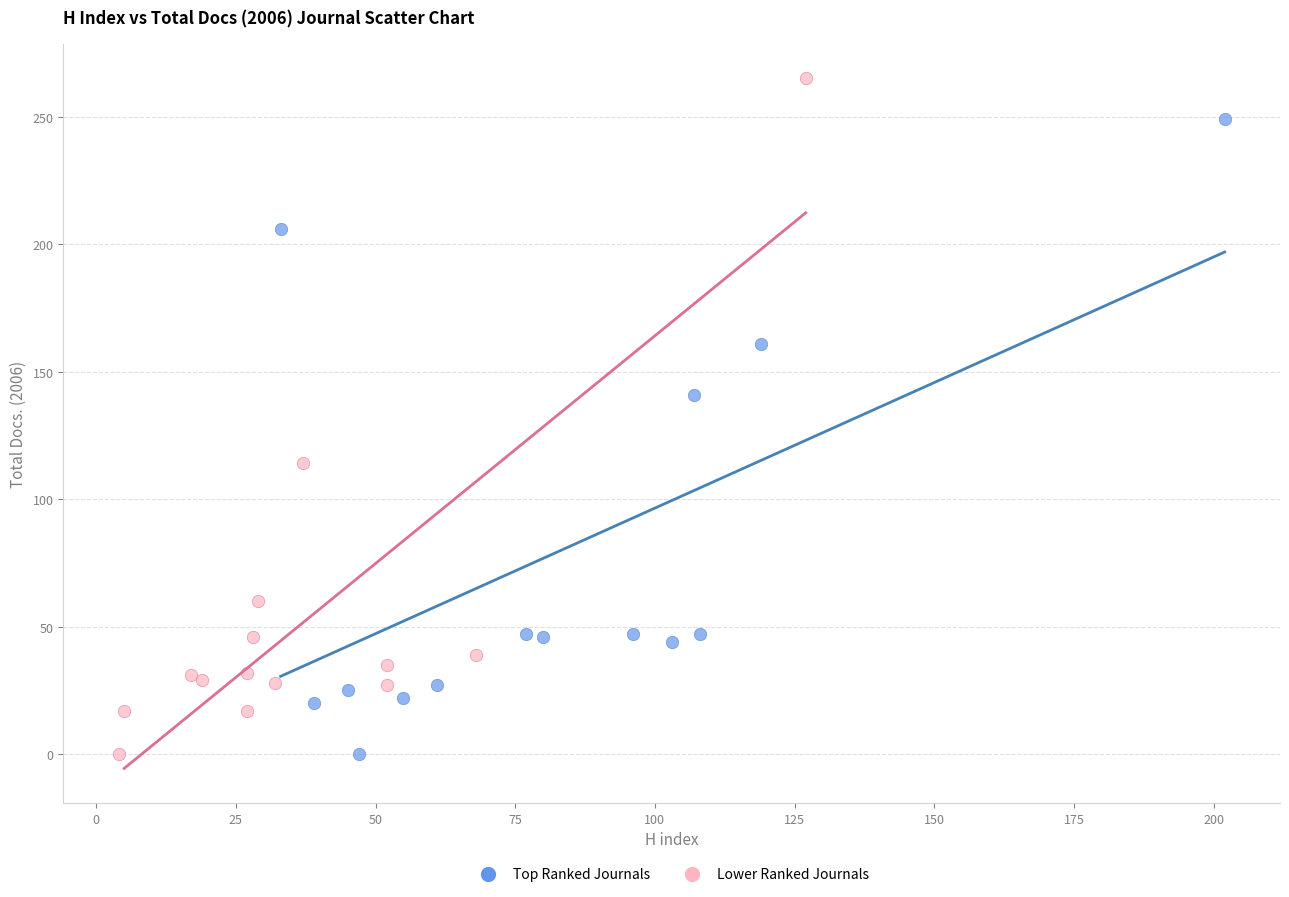

Which series has the widest spread of Y values?

Lower Ranked Journals